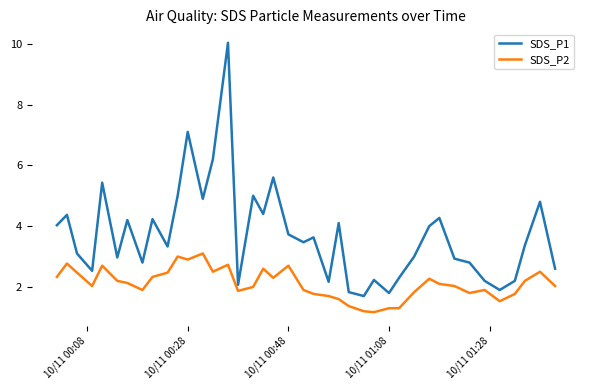

True or false: SDS_P1 and SDS_P2 cross at least once.

False